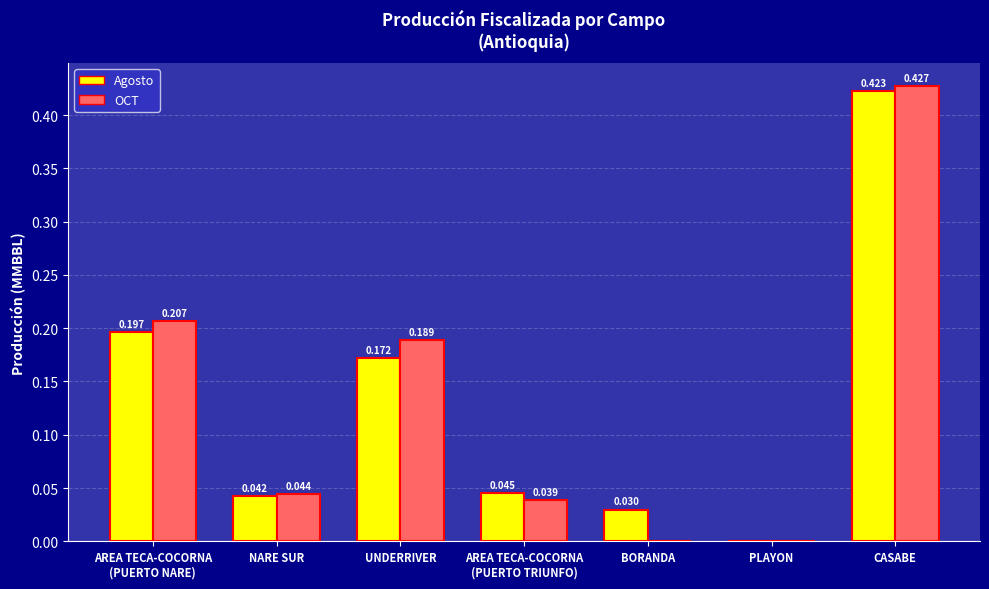

Which category has the highest value in the Agosto series?

CASABE